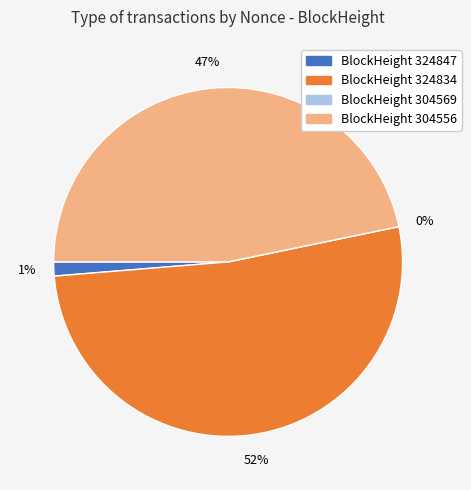

The 324834 slice represents 38% of the pie. True or false?

False